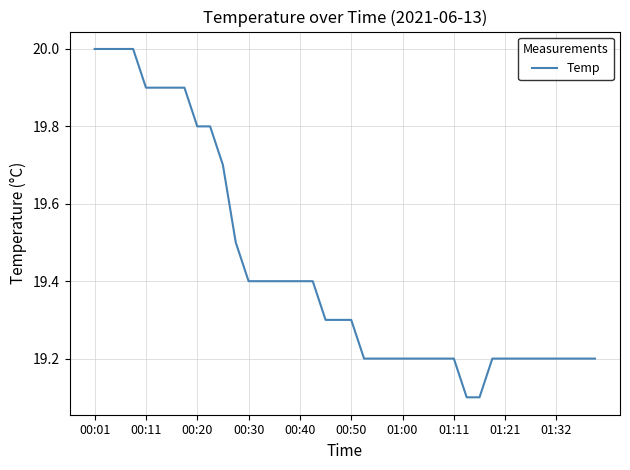

What is the maximum value shown in the chart?

20.0